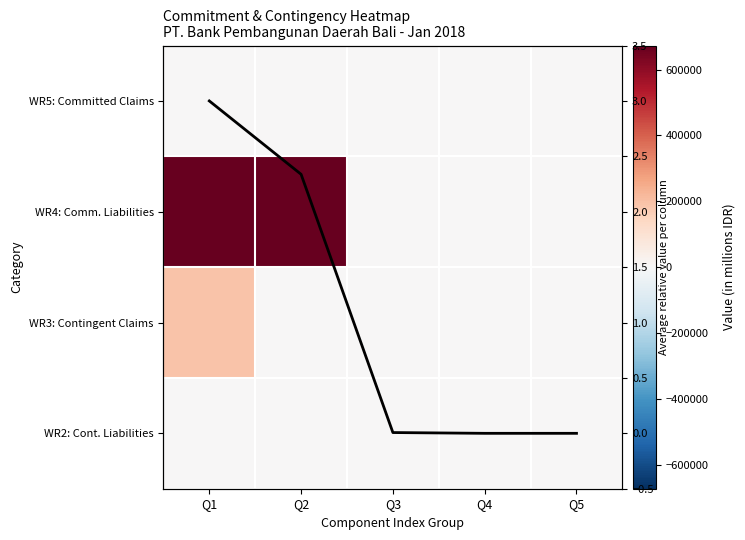

Between Q5 and Q4, which is larger?

Q5